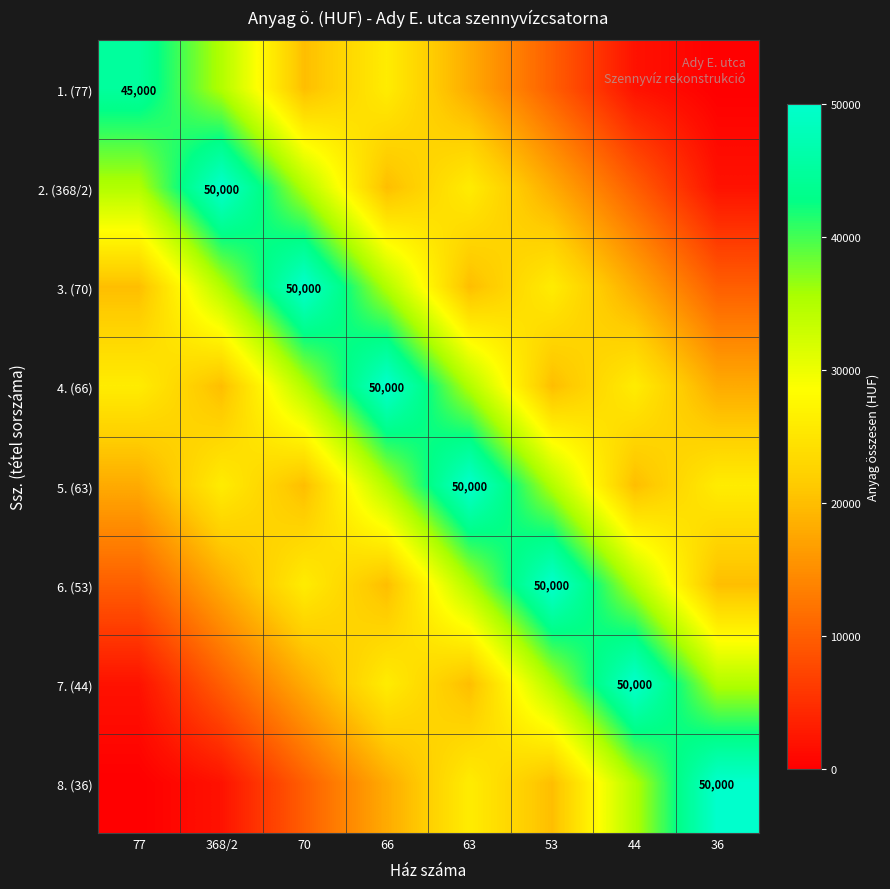

What is the spread (max minus min) of values at 368/2?

48000